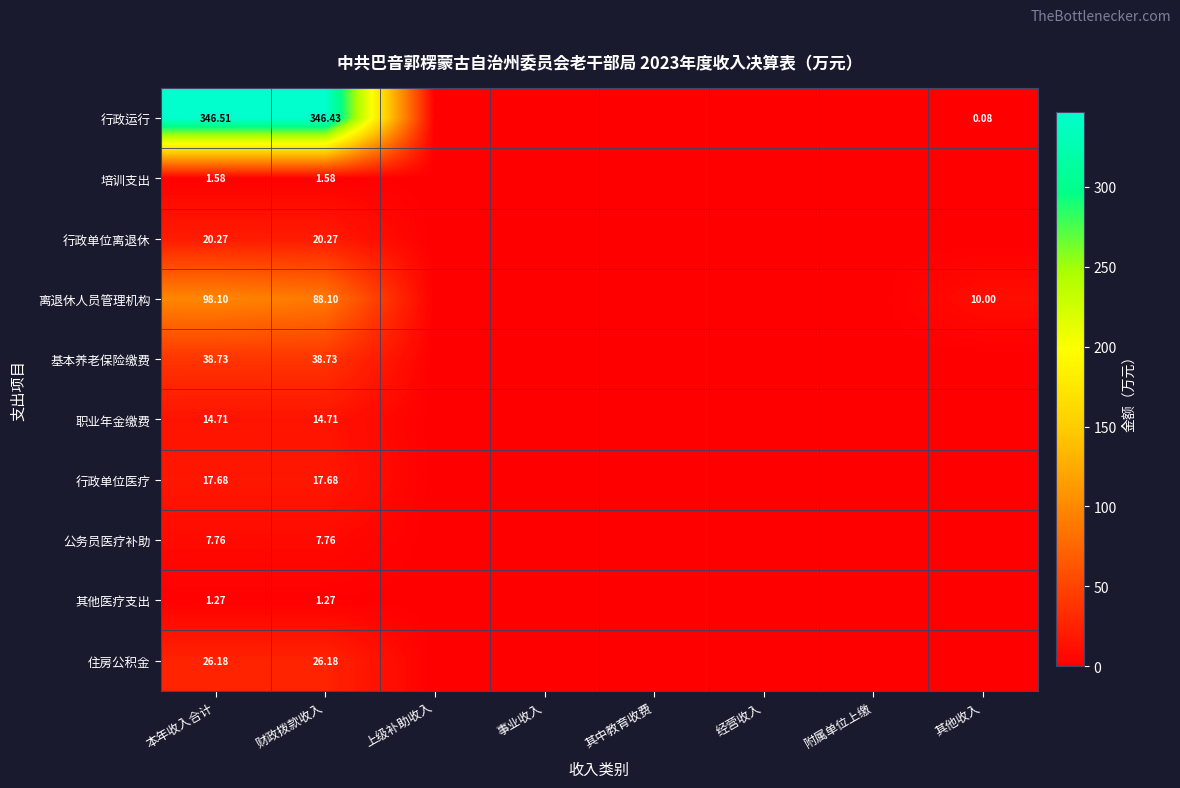

Rank the series at 财政拨款收入 from highest to lowest value.

行政运行, 离退休人员管理机构, 基本养老保险缴费, 住房公积金, 行政单位离退休, 行政单位医疗, 职业年金缴费, 公务员医疗补助, 培训支出, 其他医疗支出